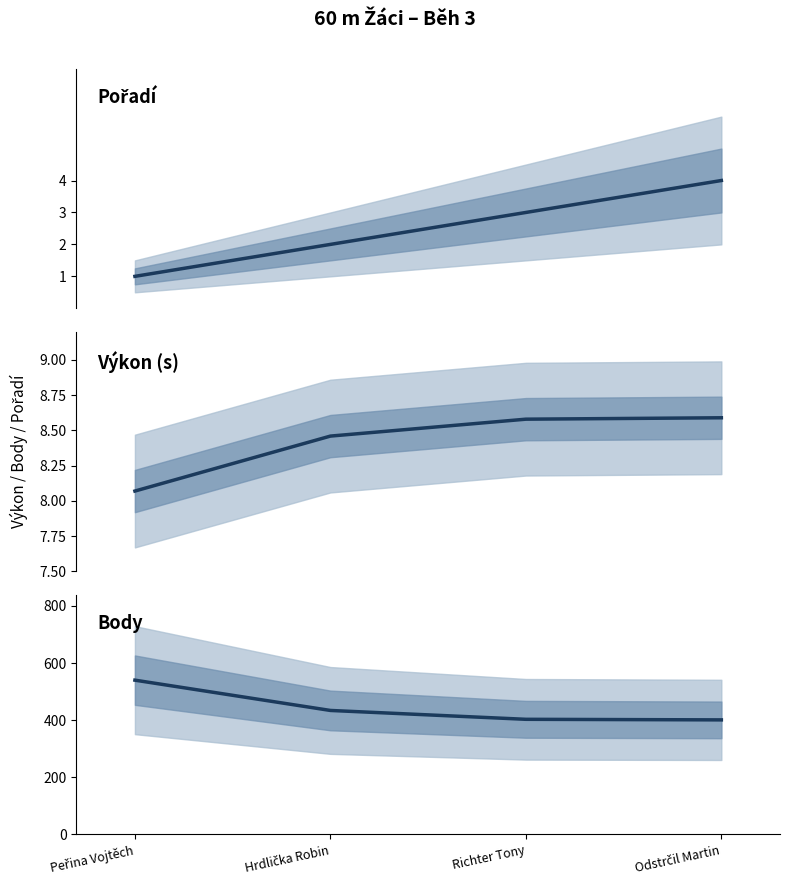

True or false: Výkon and Body cross at least once.

False